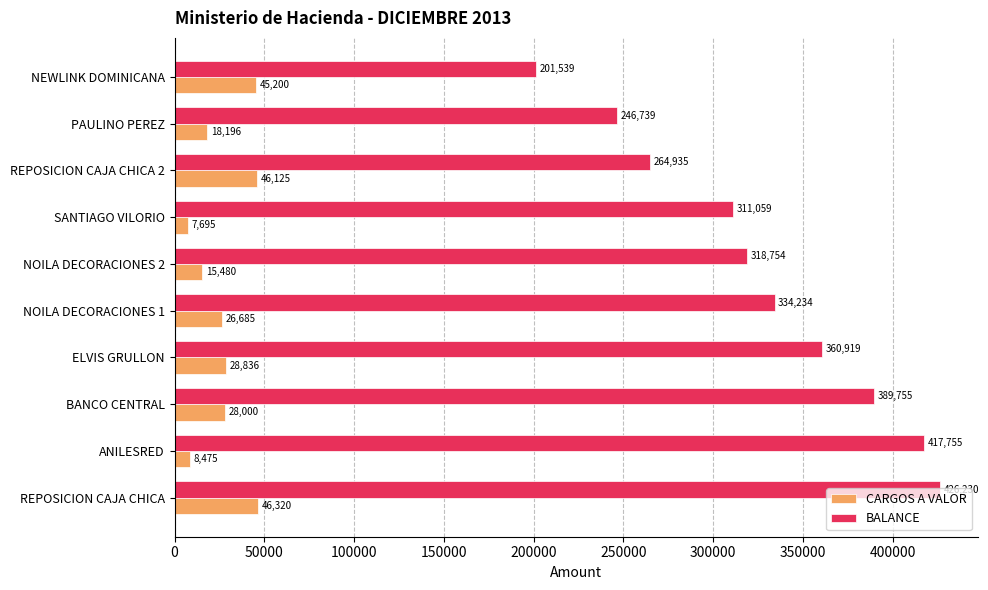

What is the approximate value of CARGOS A VALOR at NOILA DECORACIONES 1?

26685.0